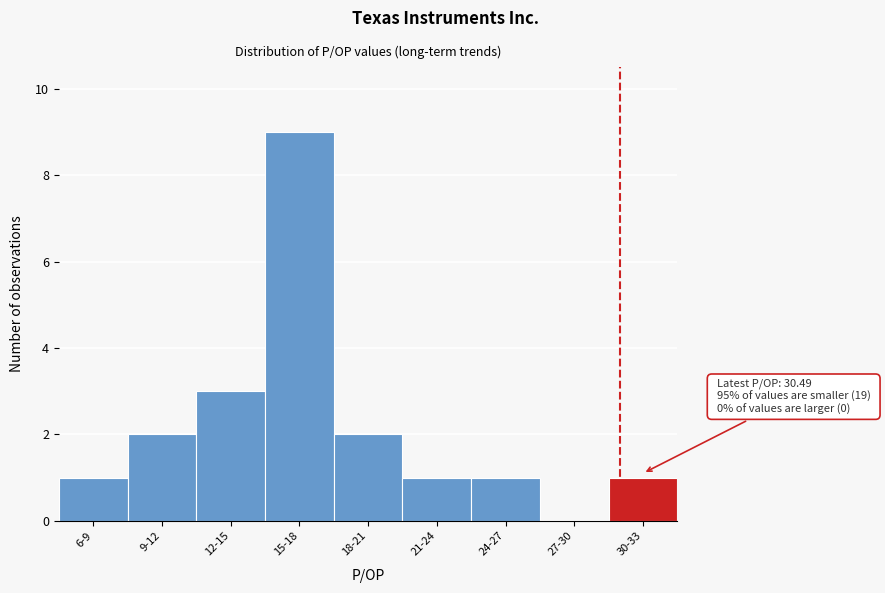

Reading left to right, what are all the values shown in this chart?

6-9=1	9-12=2	12-15=3	15-18=9	18-21=2	21-24=1	24-27=1	27-30=0	30-33=1